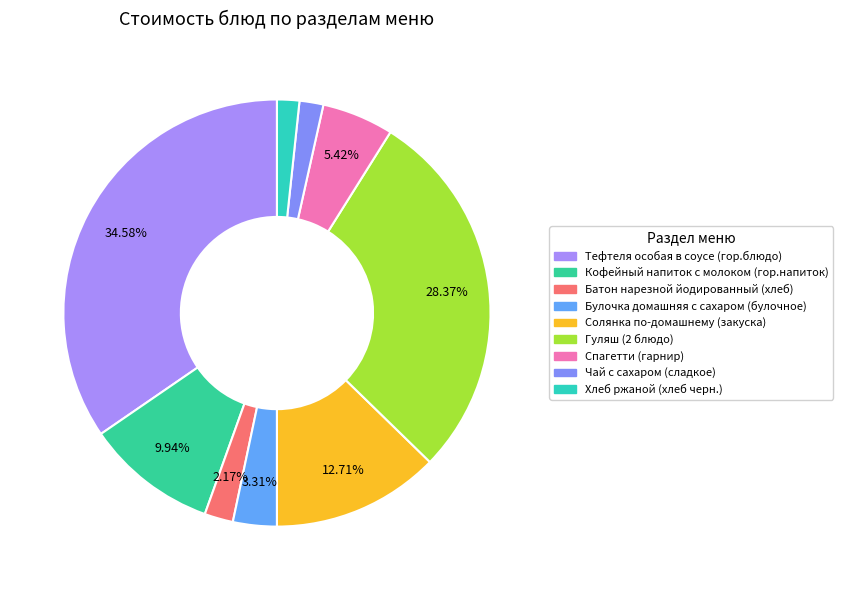

Approximately how many times larger is the value at Чай с сахаром (сладкое) compared to Тефтеля особая в соусе (гор.блюдо)?

0.1